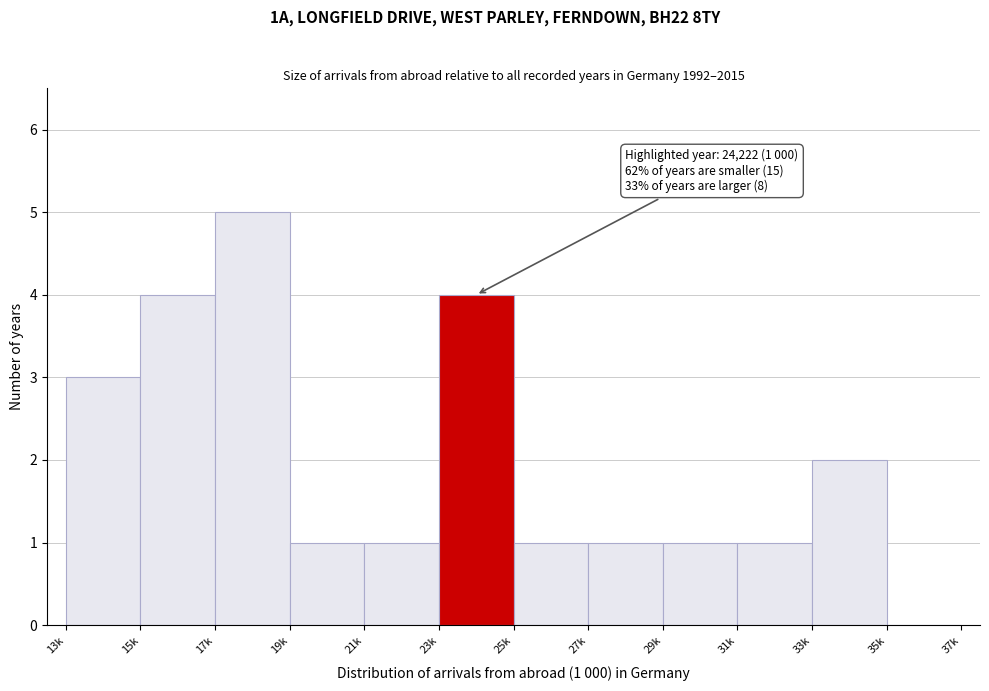

Reading left to right, list all the values displayed in this chart.

13k=3	15k=4	17k=5	19k=1	21k=1	23k=4	25k=1	27k=1	29k=1	31k=1	33k=2	35k=0